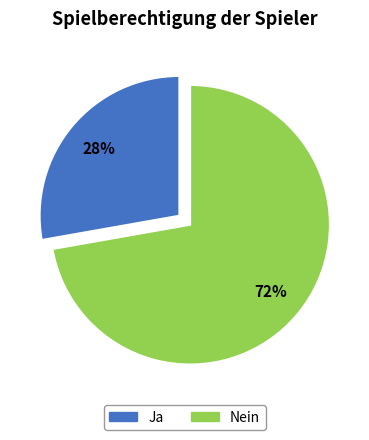

Do Nein and Ja together represent more than half of the pie?

Yes